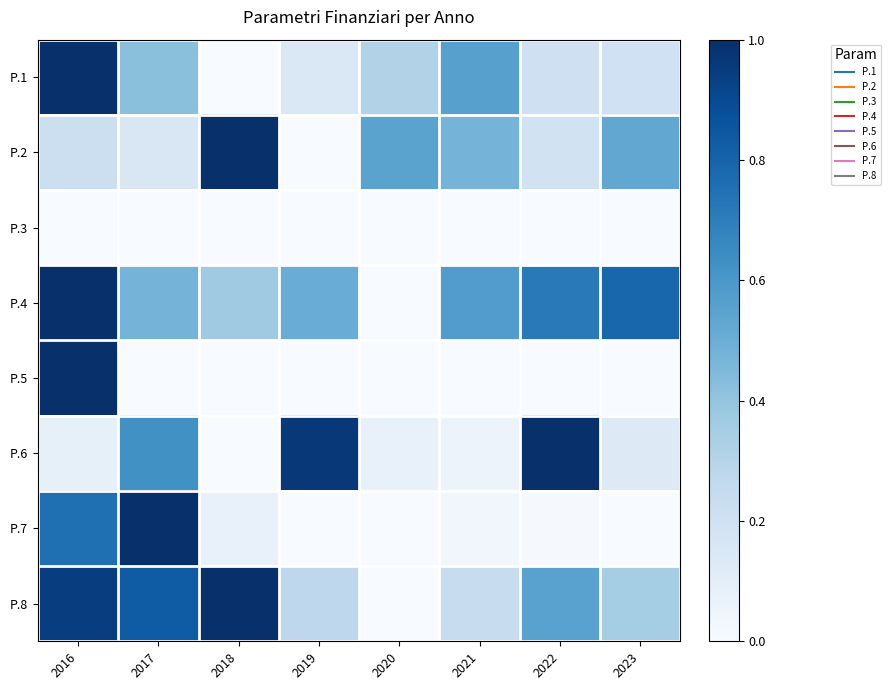

Reading right to left, list all the values displayed in this chart.

P.1: 2023=0.2	2022=0.2	2021=0.6	2020=0.3	2019=0.1	2018=0.0	2017=0.4	2016=1.0
P.2: 2023=0.5	2022=0.2	2021=0.5	2020=0.5	2019=0.0	2018=1.0	2017=0.1	2016=0.2
P.3: 2023=0.0	2022=0.0	2021=0.0	2020=0.0	2019=0.0	2018=0.0	2017=0.0	2016=0.0
P.4: 2023=0.8	2022=0.7	2021=0.6	2020=0.0	2019=0.5	2018=0.4	2017=0.5	2016=1.0
P.5: 2023=0.0	2022=0.0	2021=0.0	2020=0.0	2019=0.0	2018=0.0	2017=0.0	2016=1.0
P.6: 2023=0.1	2022=1.0	2021=0.1	2020=0.1	2019=1.0	2018=0.0	2017=0.6	2016=0.1
P.7: 2023=0.0	2022=0.0	2021=0.0	2020=0.0	2019=0.0	2018=0.1	2017=1.0	2016=0.8
P.8: 2023=0.4	2022=0.6	2021=0.2	2020=0.0	2019=0.3	2018=1.0	2017=0.8	2016=0.9